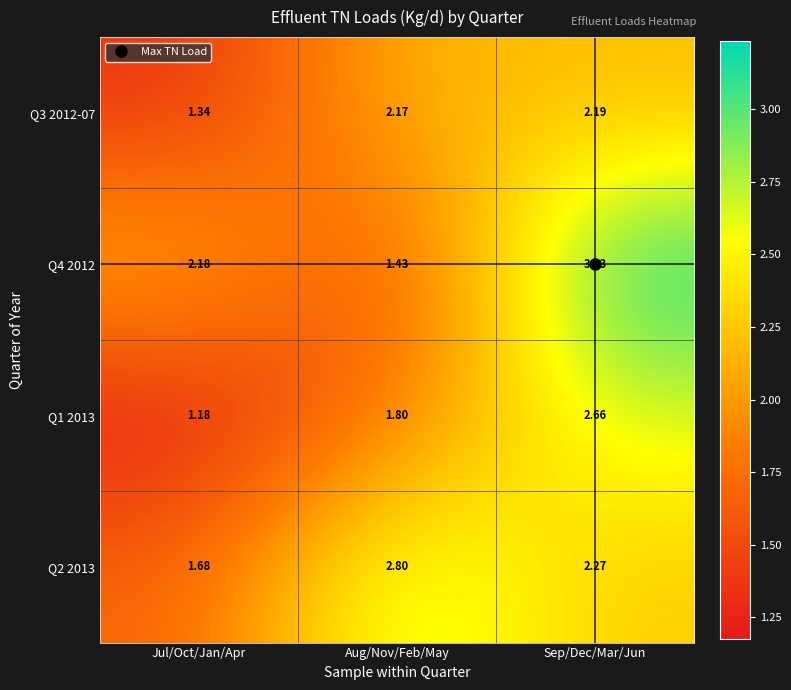

Where is Q2 2013 nearest to the value 2?

Sep/Dec/Mar/Jun